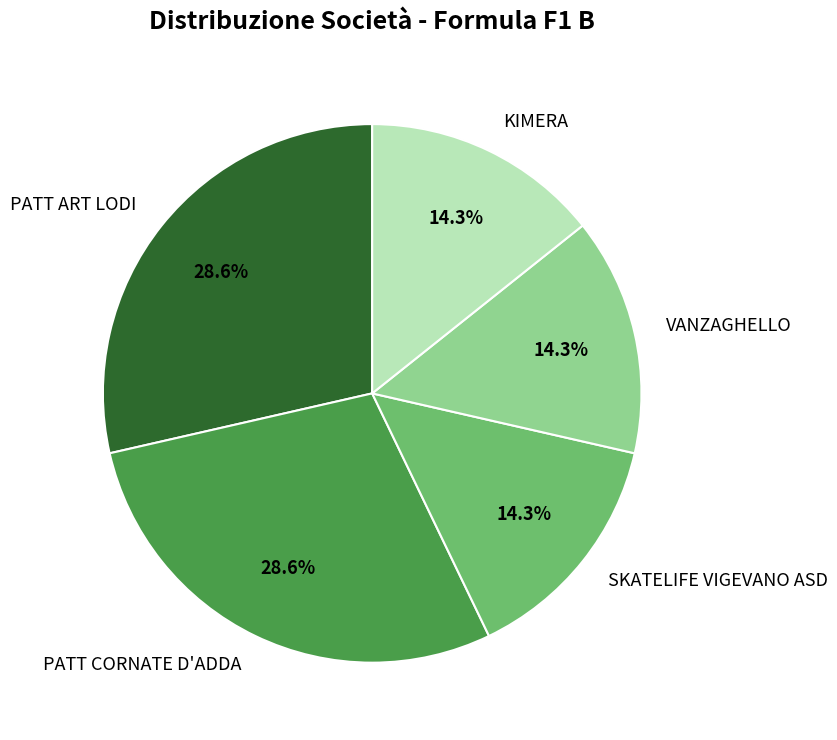

Does VANZAGHELLO represent more than half of the total?

No